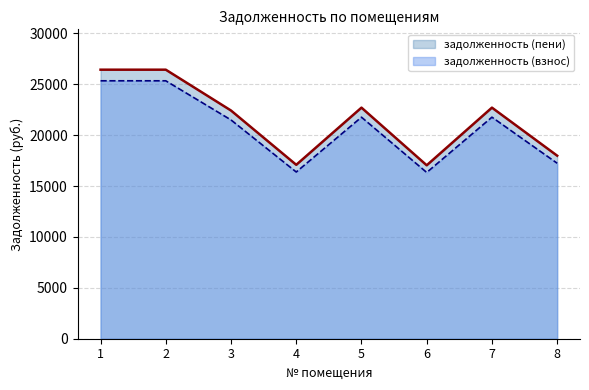

How many lines are shown in the chart?

2